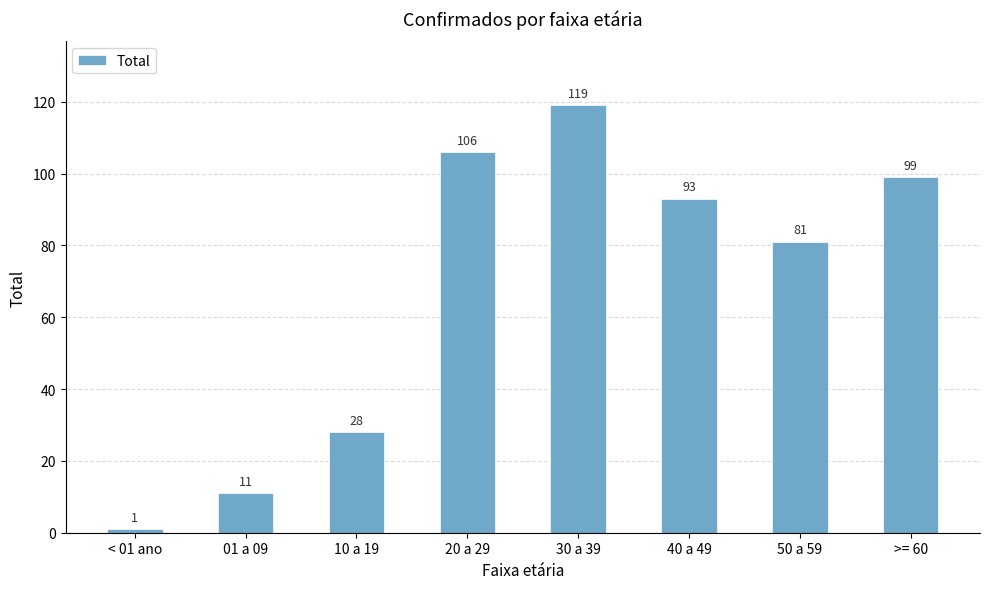

Does the chart contain any negative values?

No